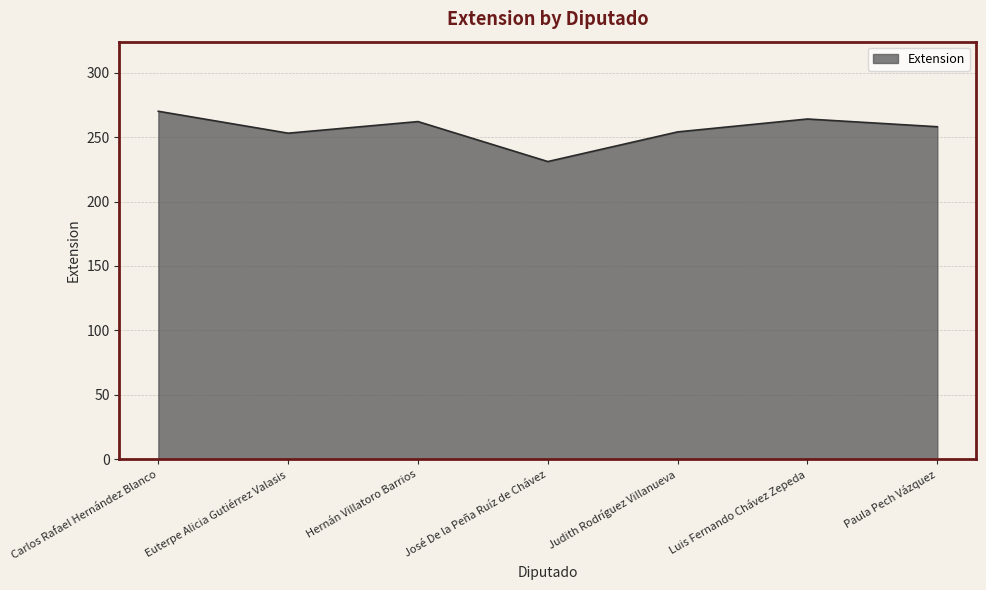

Read the value at Carlos Rafael Hernández Blanco.

270